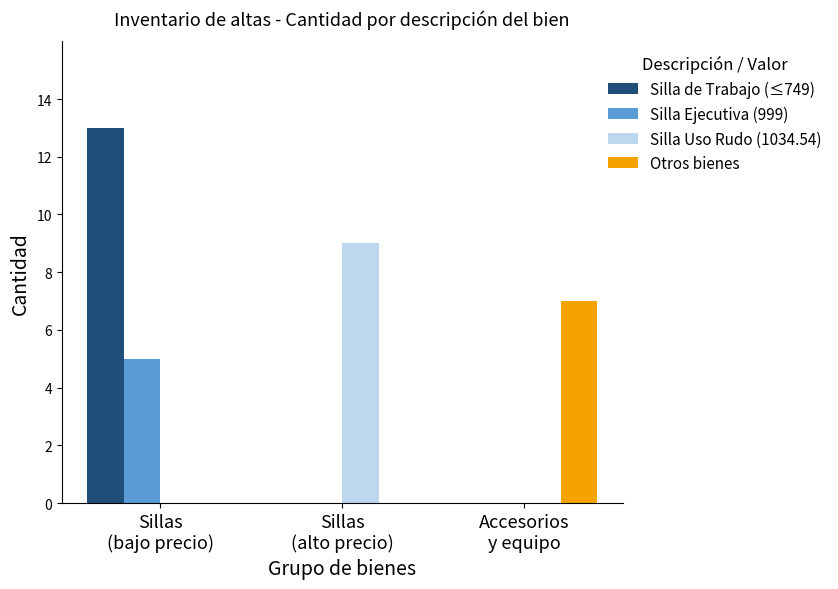

What value does the Silla Uso Rudo (1034.54) series have at Sillas
(alto precio)?

9